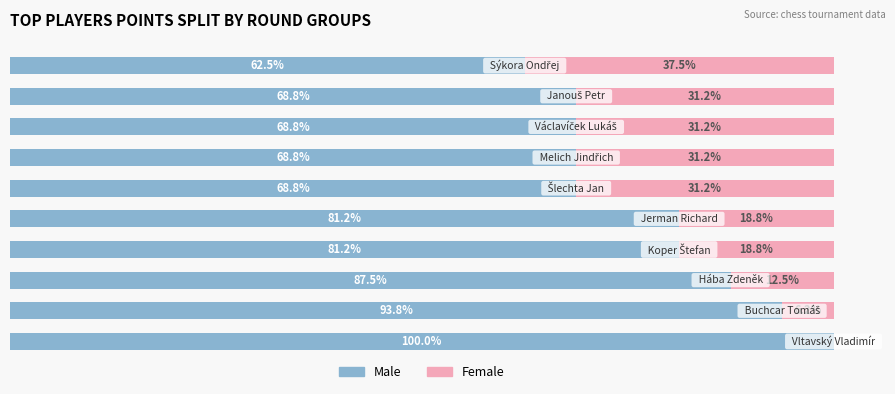

What is the value of the Male bar at the 9th from the left?

68.8